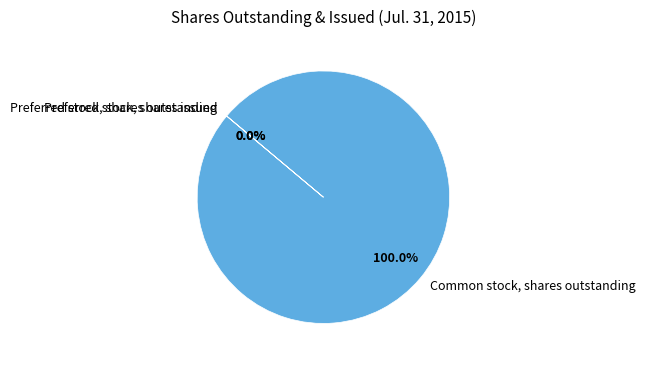

To the nearest percent, what is the difference between the largest and smallest slice percentages?

100%